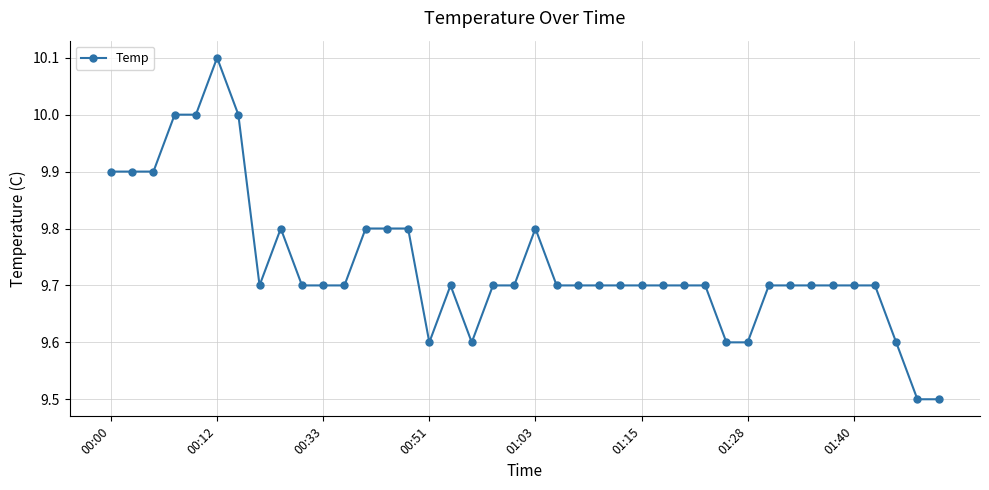

What is the minimum value shown in the chart?

9.5